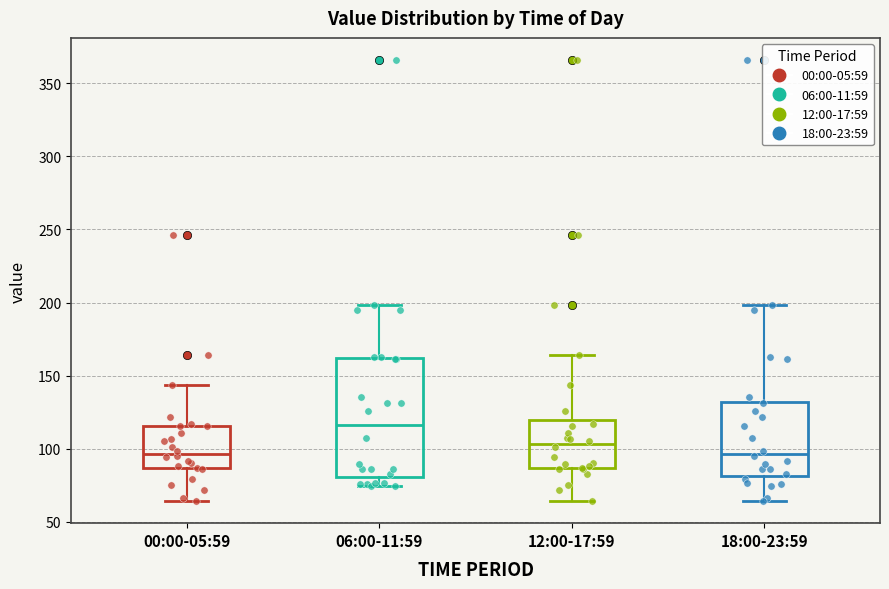

Comparing the boxes themselves (not the whiskers), which one is the tallest?

06:00-11:59